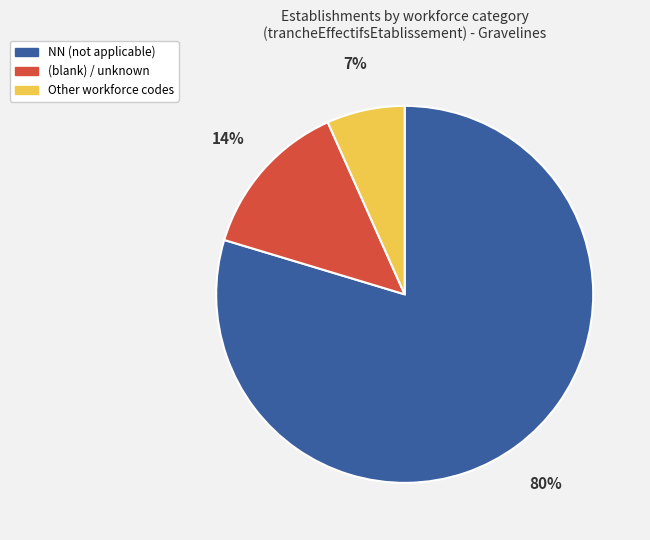

How many segments does this pie chart have?

3